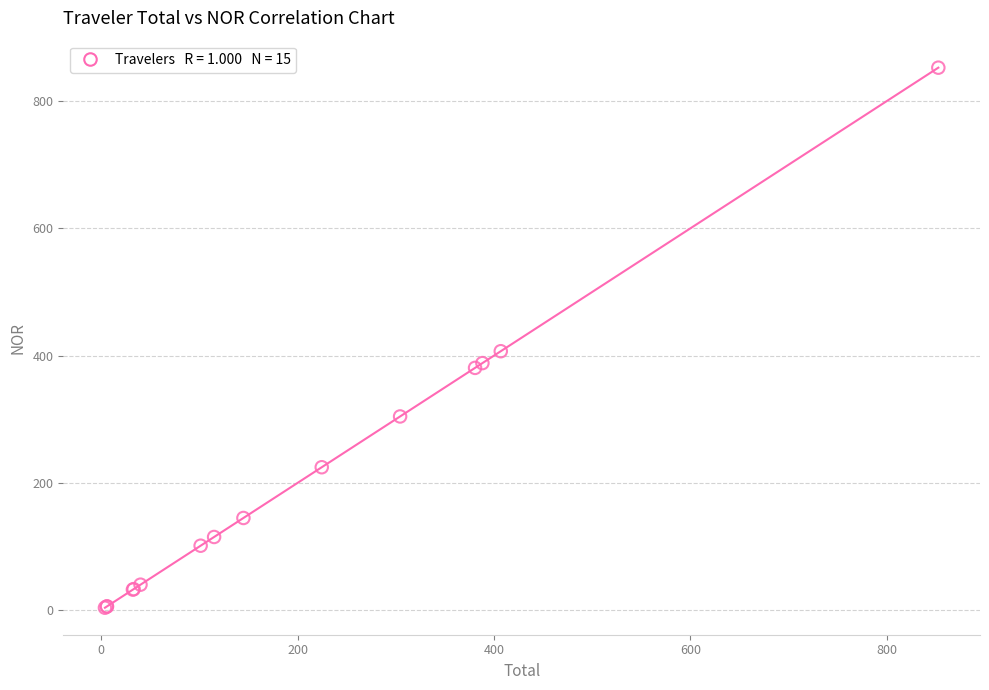

What Y value in the scatter plot is closest to 428?

406.8